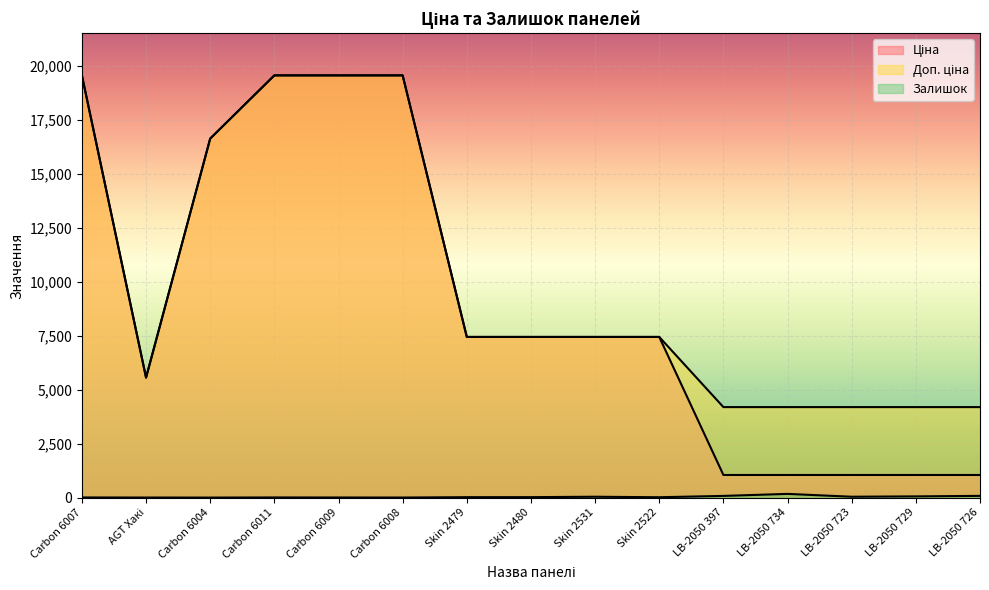

True or false: Доп. ціна has more than 2 interior local peaks.

False